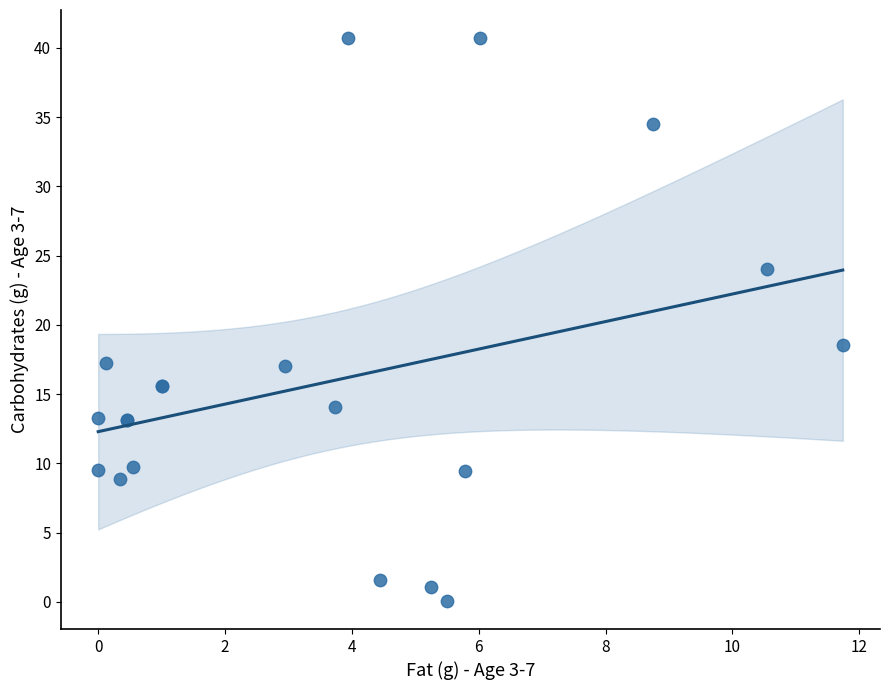

What Y value in the scatter plot is closest to 20?

18.5